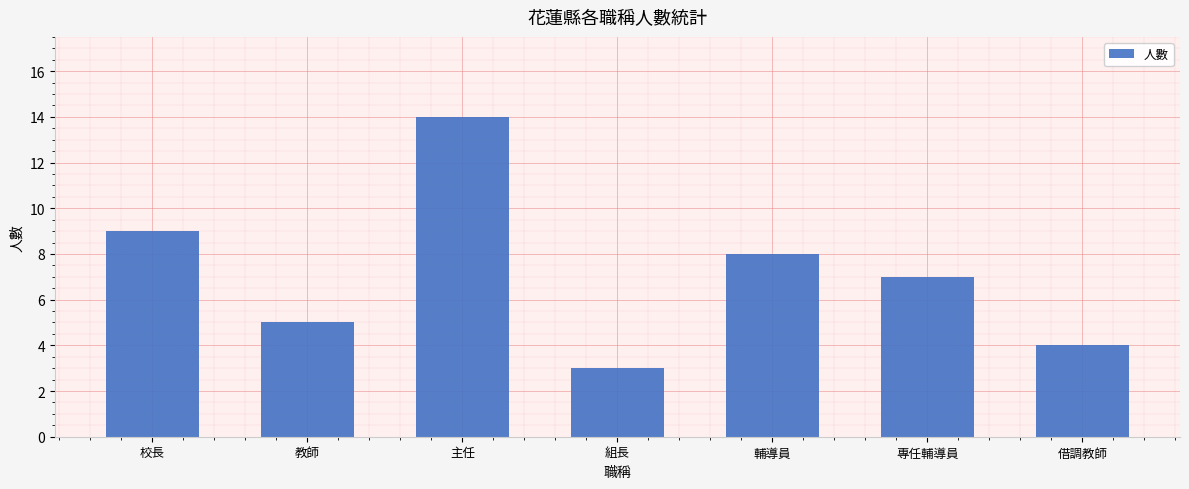

Does the chart contain stacked bars?

No